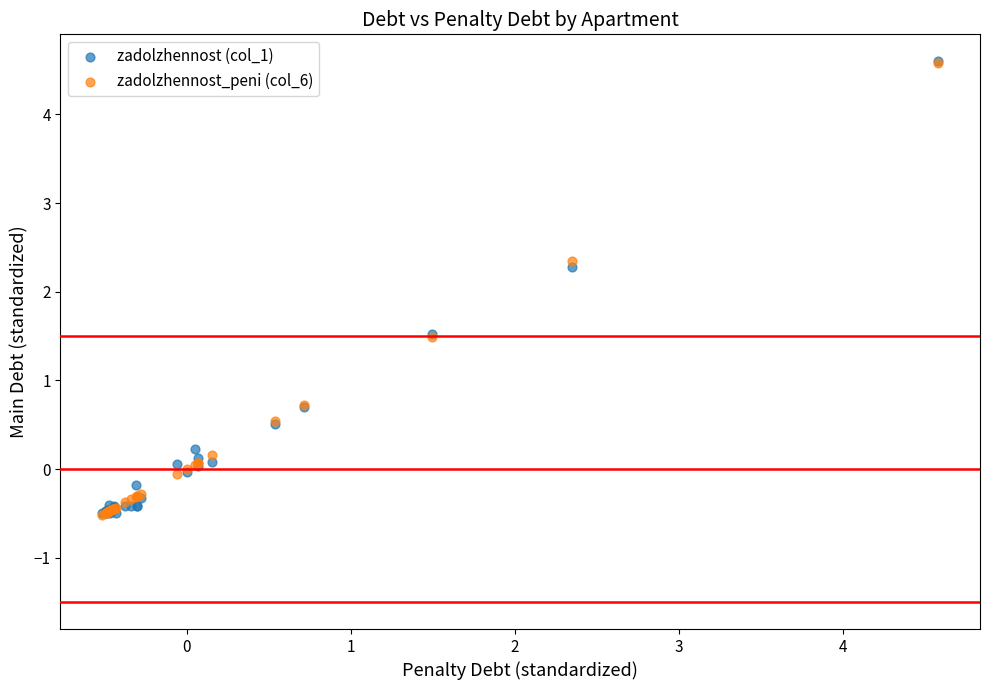

Across all series, what Y value is closest to 2?

2.3